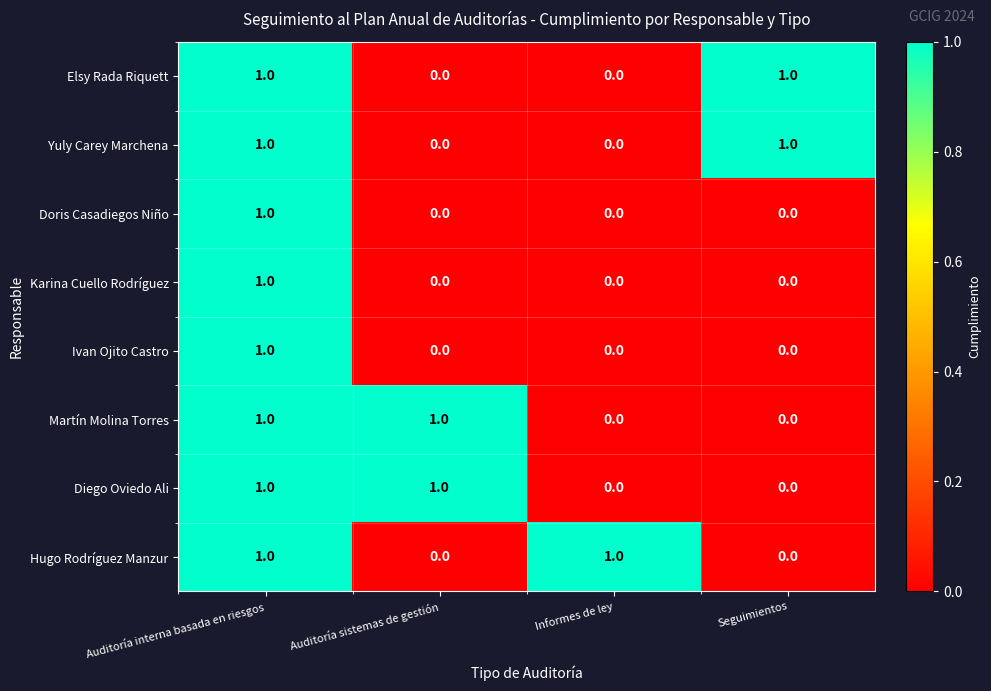

At which category is the sum across all series the highest?

Auditoría interna basada en riesgos